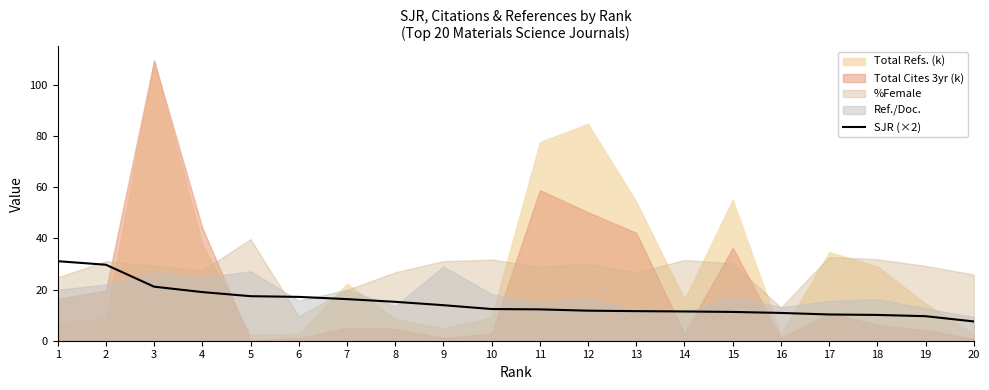

What is the value of the 13th point from the left?

11.6